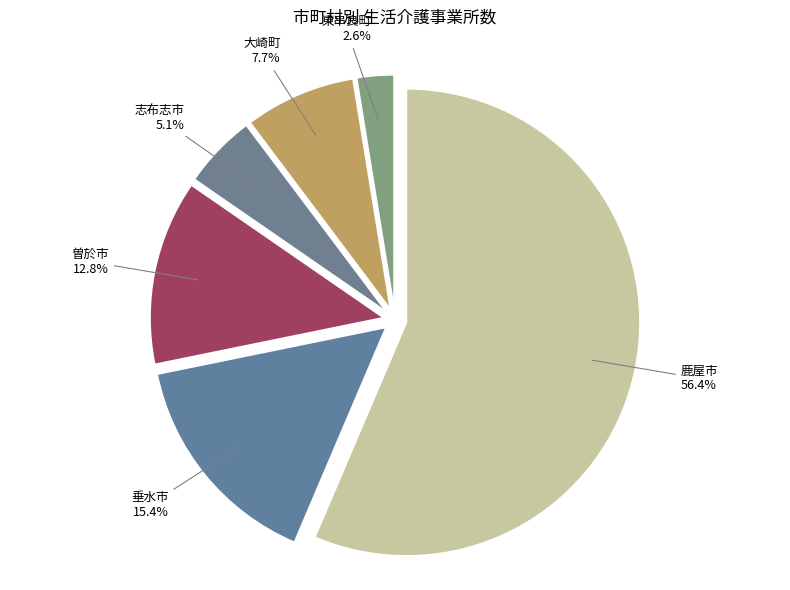

Count the number of slices in the pie.

6